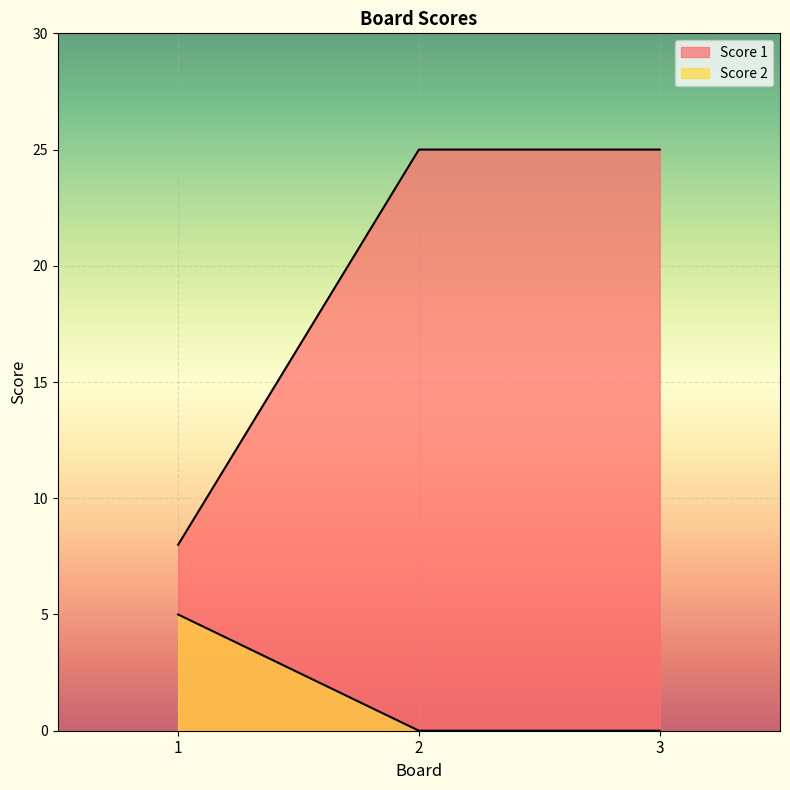

Which series has the widest spread of values?

Score 1